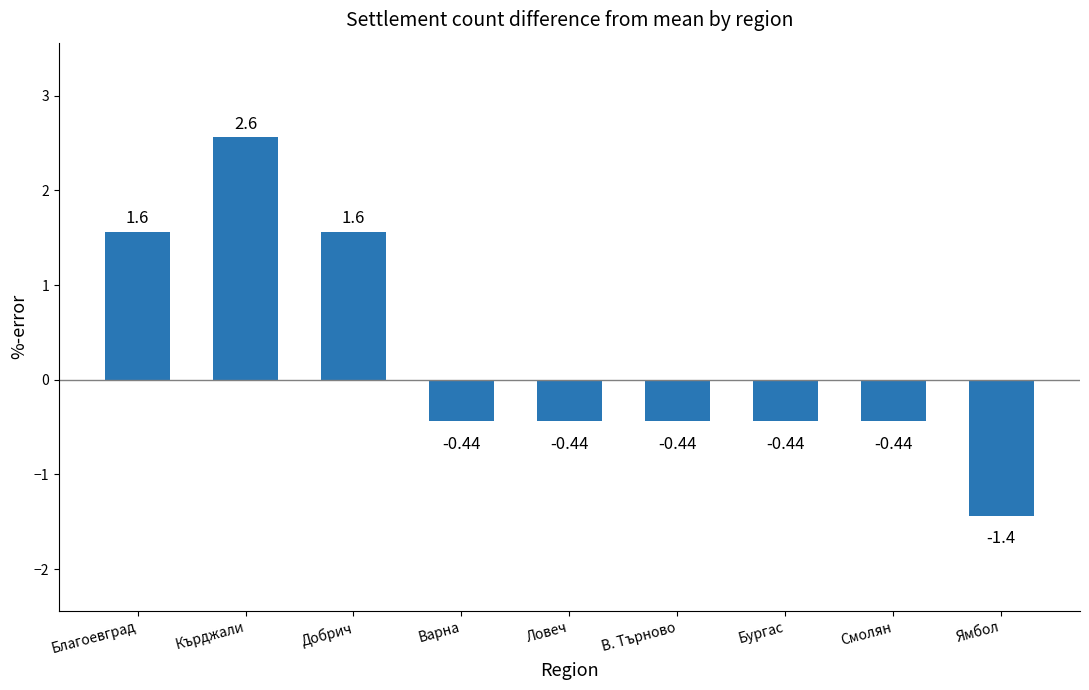

What is the change in value from Добрич to Смолян?

-2.0